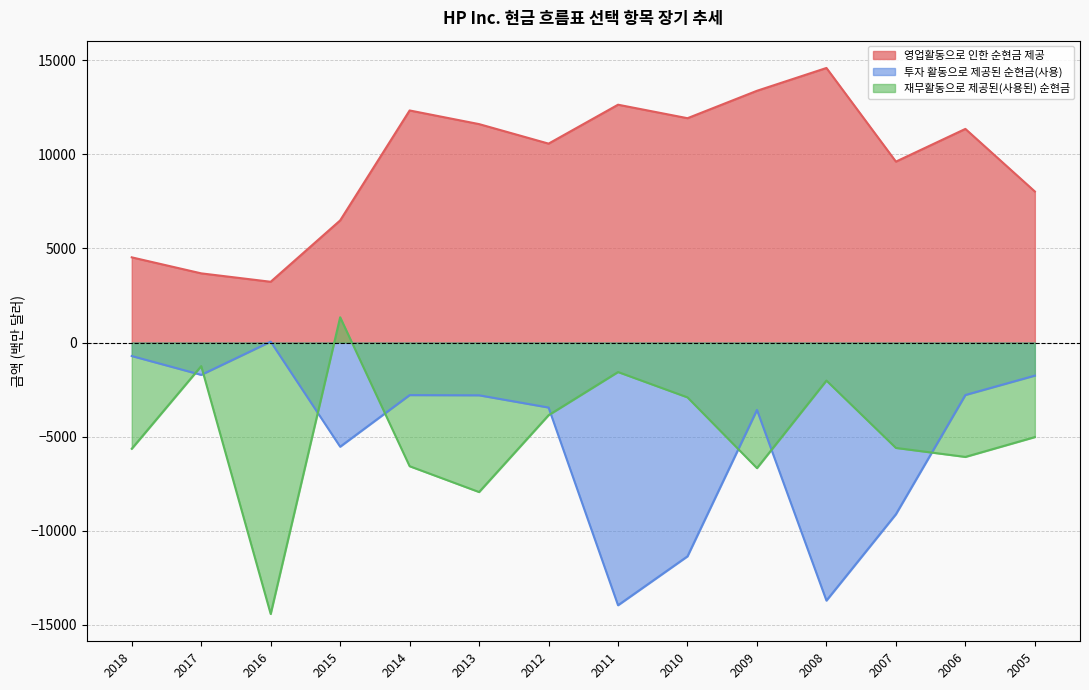

List the labels in order of 영업활동으로 인한 순현금 제공 value, largest first.

2008, 2009, 2011, 2014, 2010, 2013, 2006, 2012, 2007, 2005, 2015, 2018, 2017, 2016